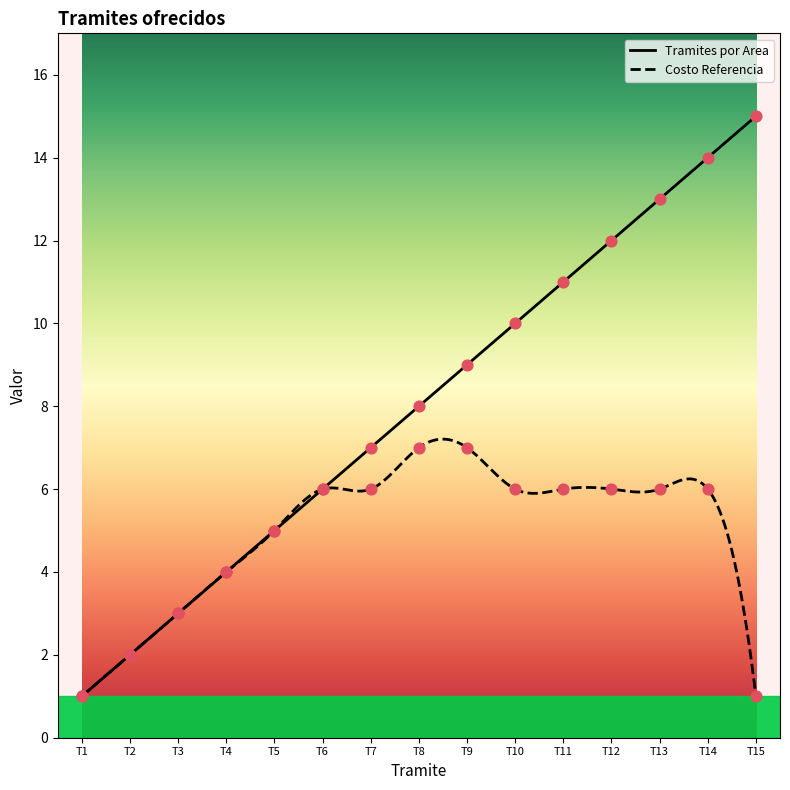

What is the total value across all series at T7?

13